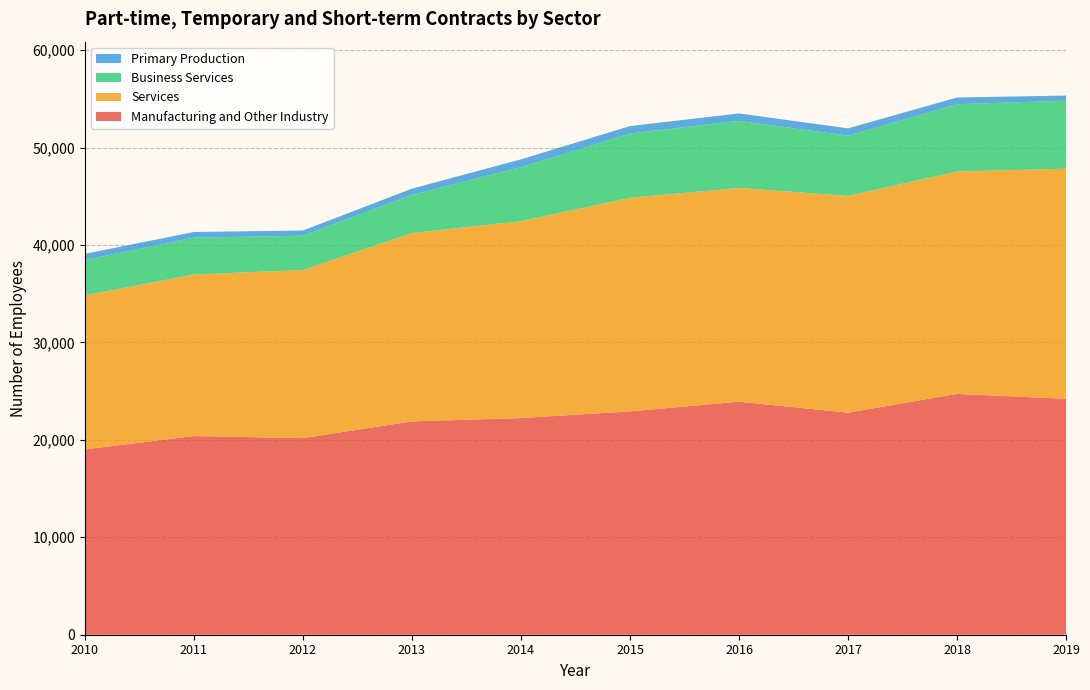

Reading left to right, transcribe all the data shown in this chart.

Manufacturing and Other Industry: 2010=19020	2011=20390	2012=20179	2013=21894	2014=22233	2015=22920	2016=23917	2017=22791	2018=24717	2019=24211
Services: 2010=15804	2011=16576	2012=17251	2013=19332	2014=20205	2015=21923	2016=21935	2017=22241	2018=22819	2019=23623
Business Services: 2010=3642	2011=3787	2012=3524	2013=3922	2014=5558	2015=6595	2016=6894	2017=6185	2018=6913	2019=6980
Primary Production: 2010=624	2011=581	2012=532	2013=635	2014=792	2015=765	2016=757	2017=753	2018=690	2019=520